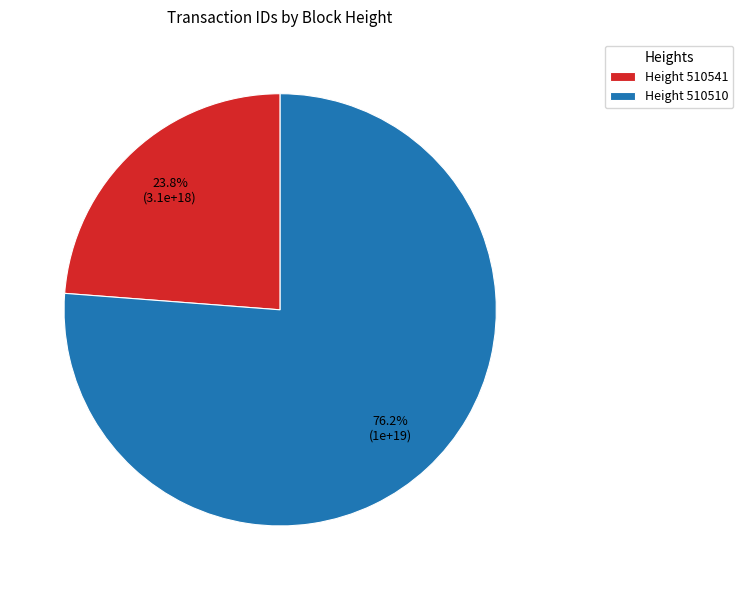

What is the smallest slice in the pie chart?

Height 510541